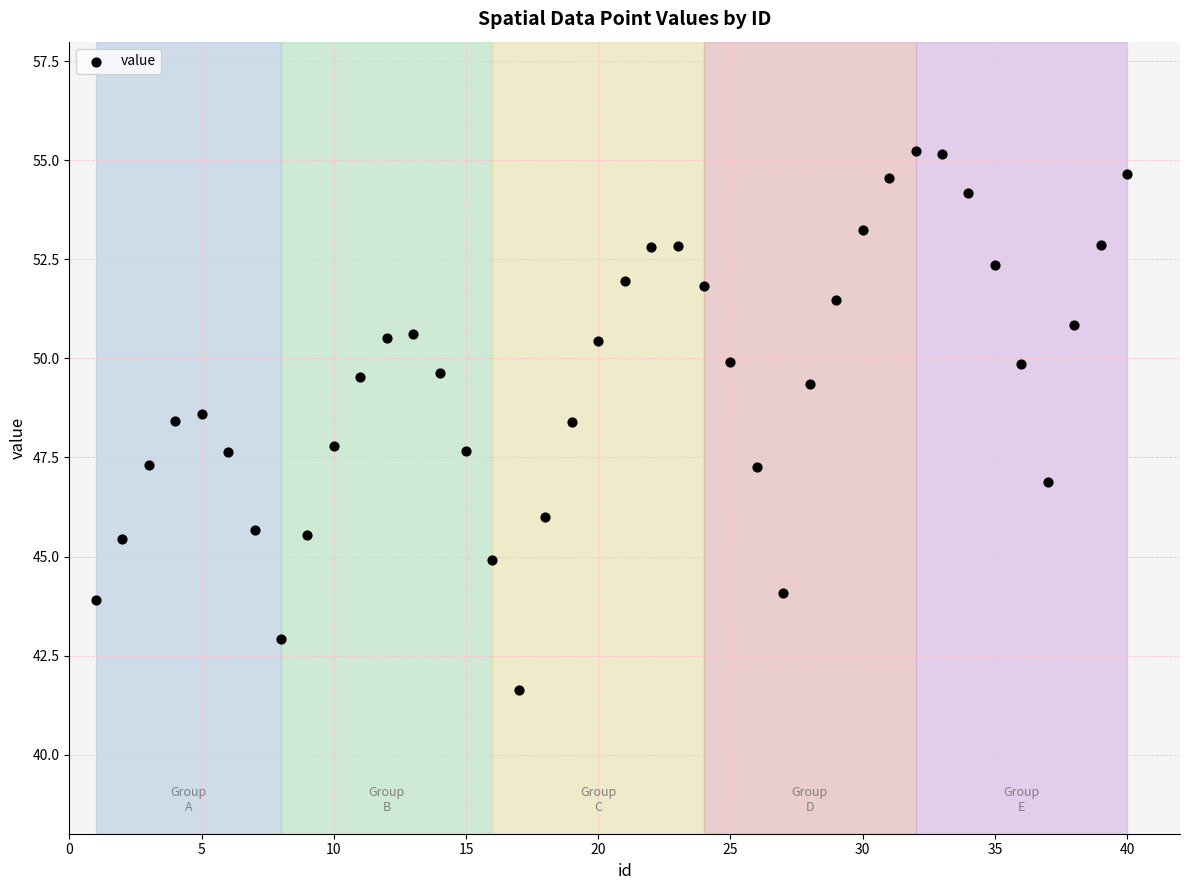

What is the range of Y values (max minus min)?

13.6